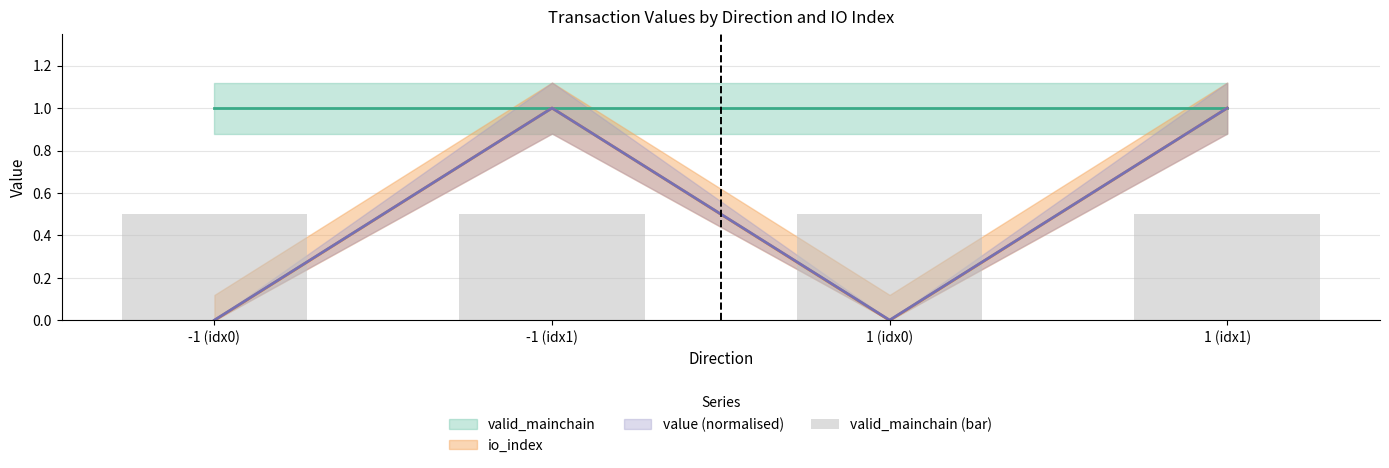

What is the difference between the second highest and second lowest values in the value series?

1.0